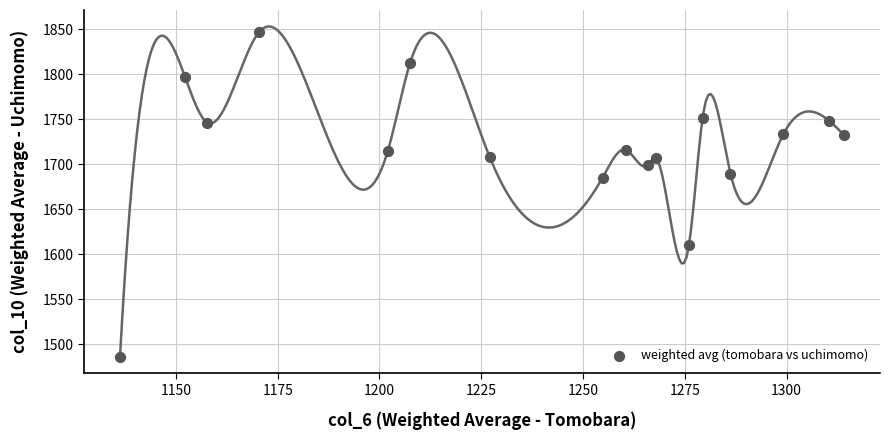

What Y value in the scatter plot is closest to 1666?

1685.3